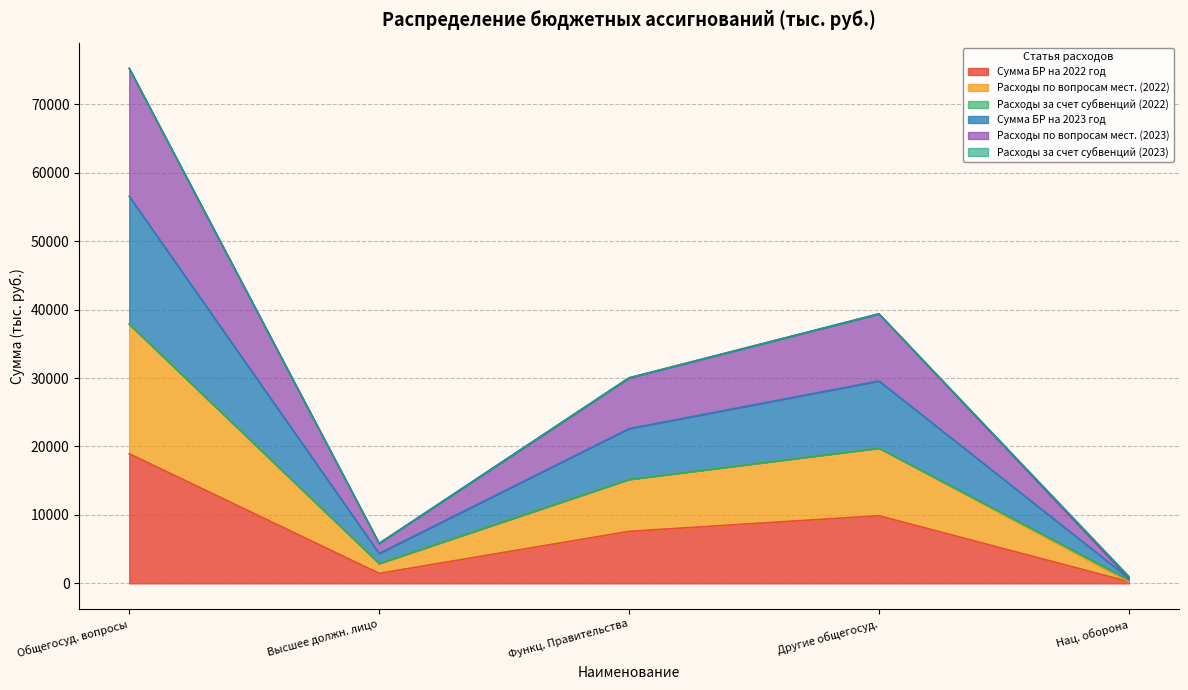

At which category is the sum across all series the highest?

Общегосуд. вопросы